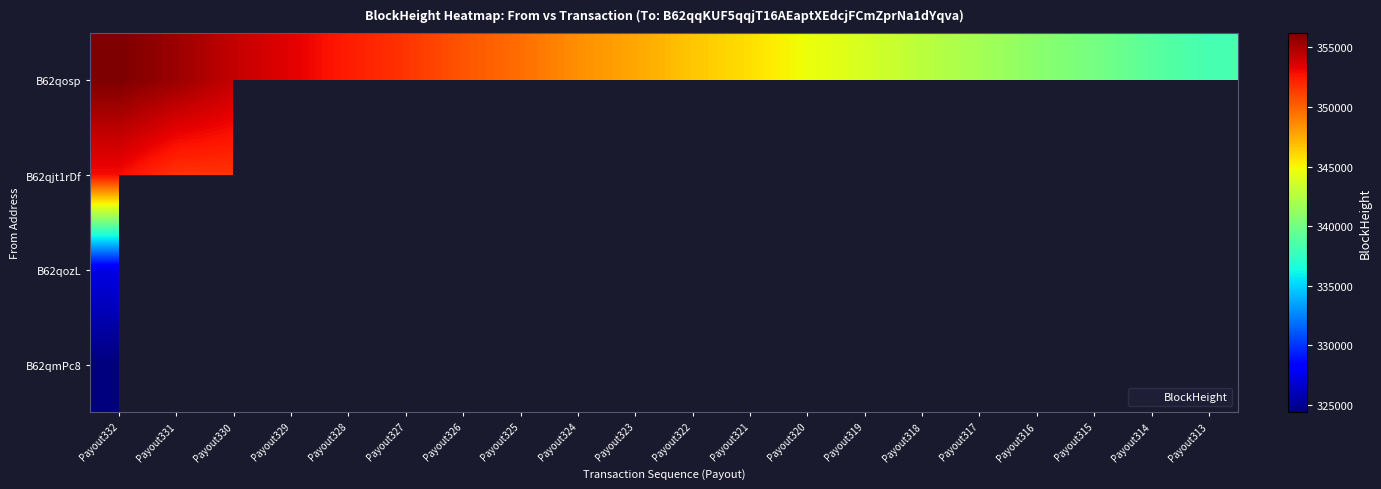

What is the highest value of the B62qosp series?

356210.0